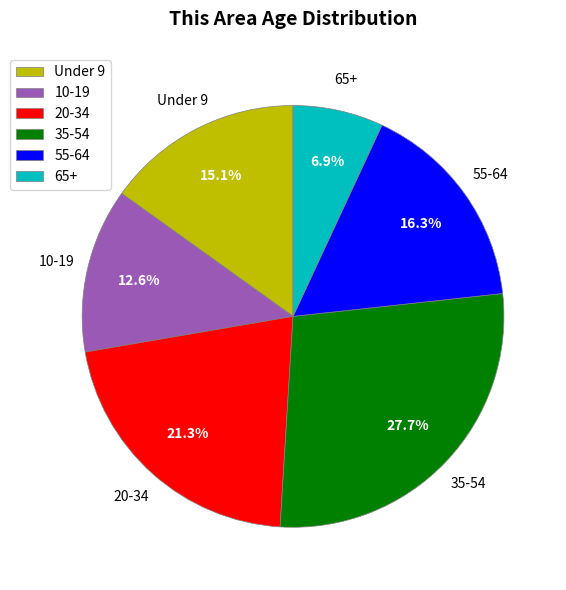

Rank the categories by value from lowest to highest.

65+, 10-19, Under 9, 55-64, 20-34, 35-54